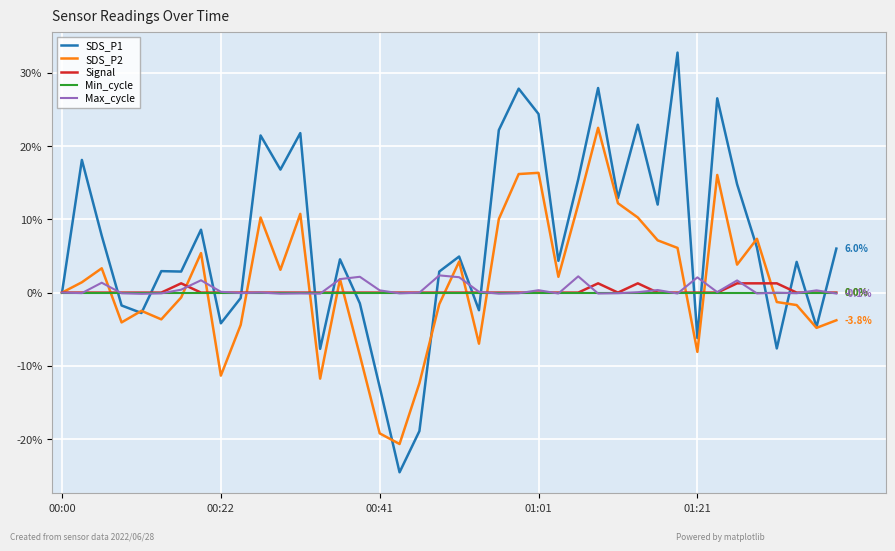

Which series has the largest range (max minus min)?

SDS_P1